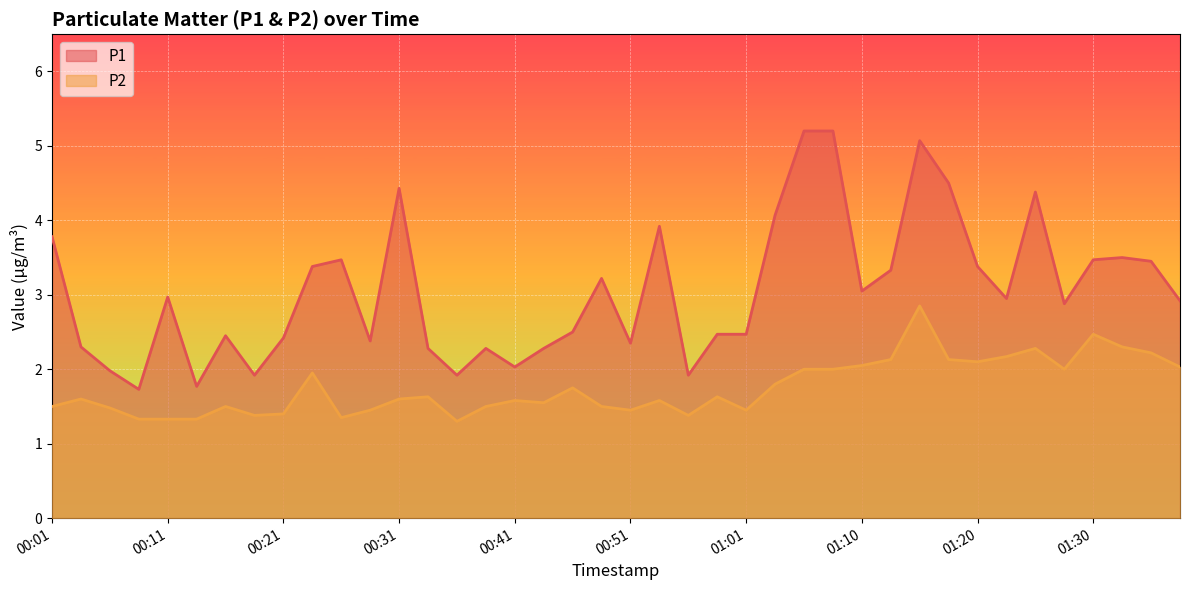

At which label does P1 first exceed 2?

00:01